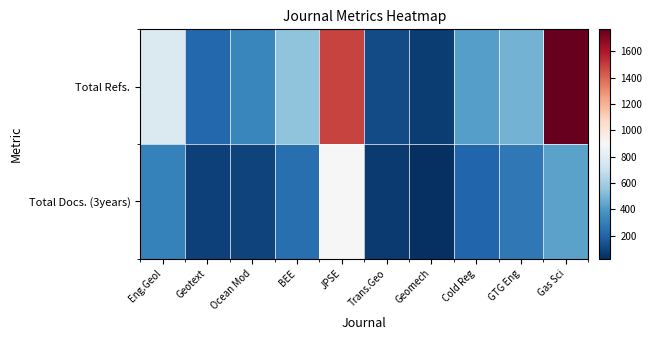

At how many categories does at least one series exceed 503?

4